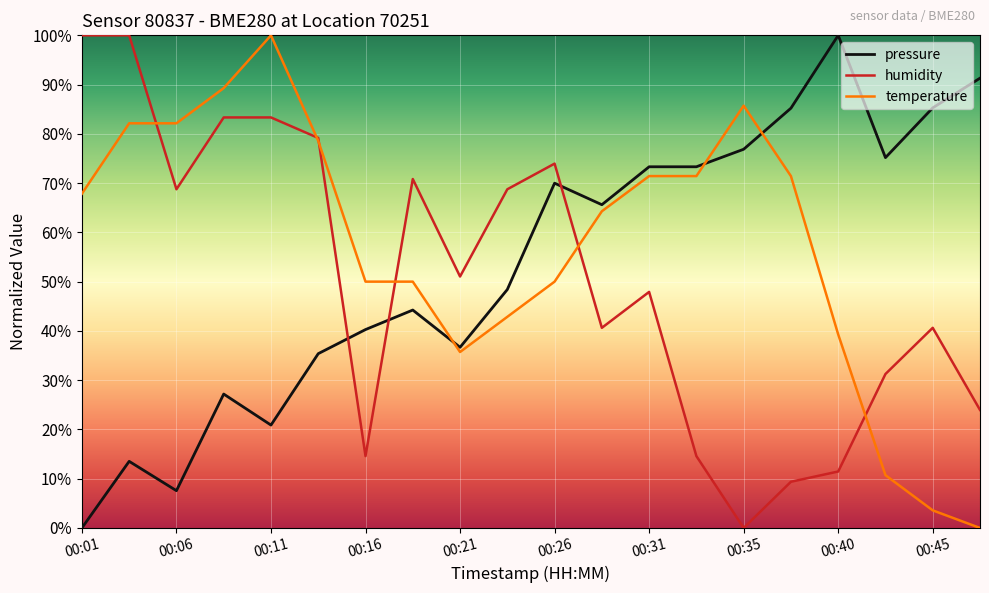

What is the greatest value displayed?

100.0